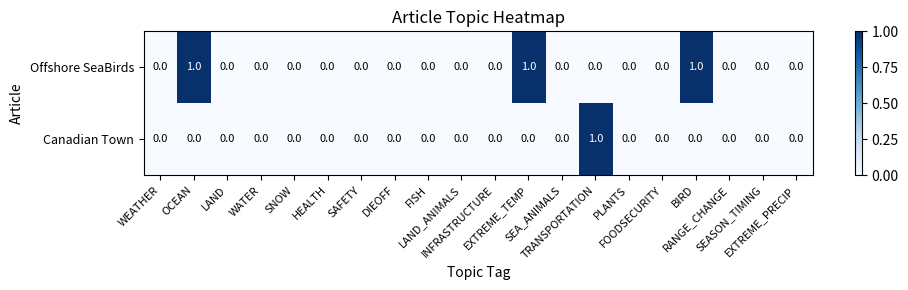

Which series has the largest total across all categories?

Offshore SeaBirds